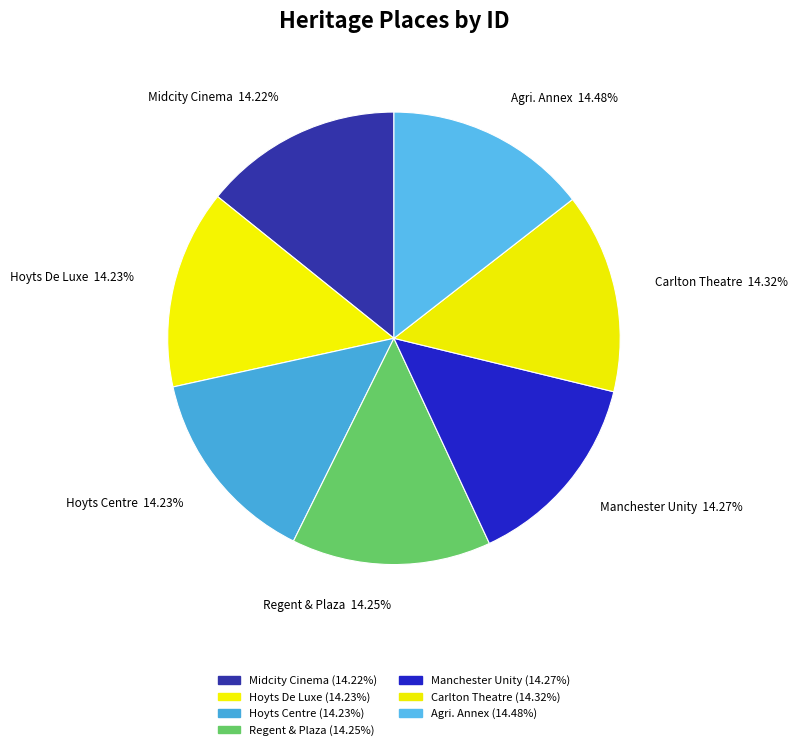

How many slices are in this pie chart?

7